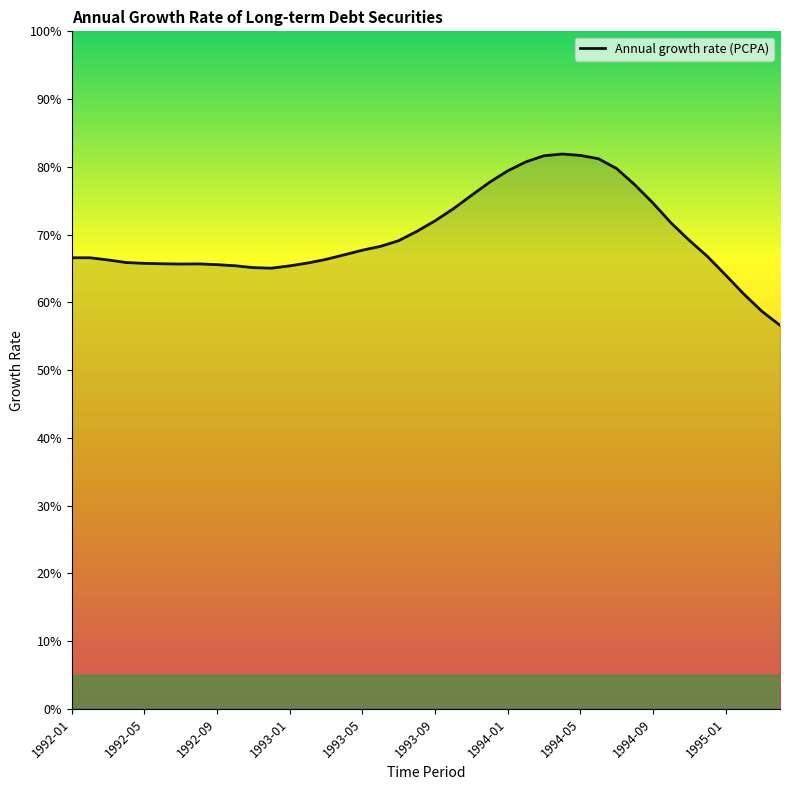

What is the greatest value displayed?

81.9